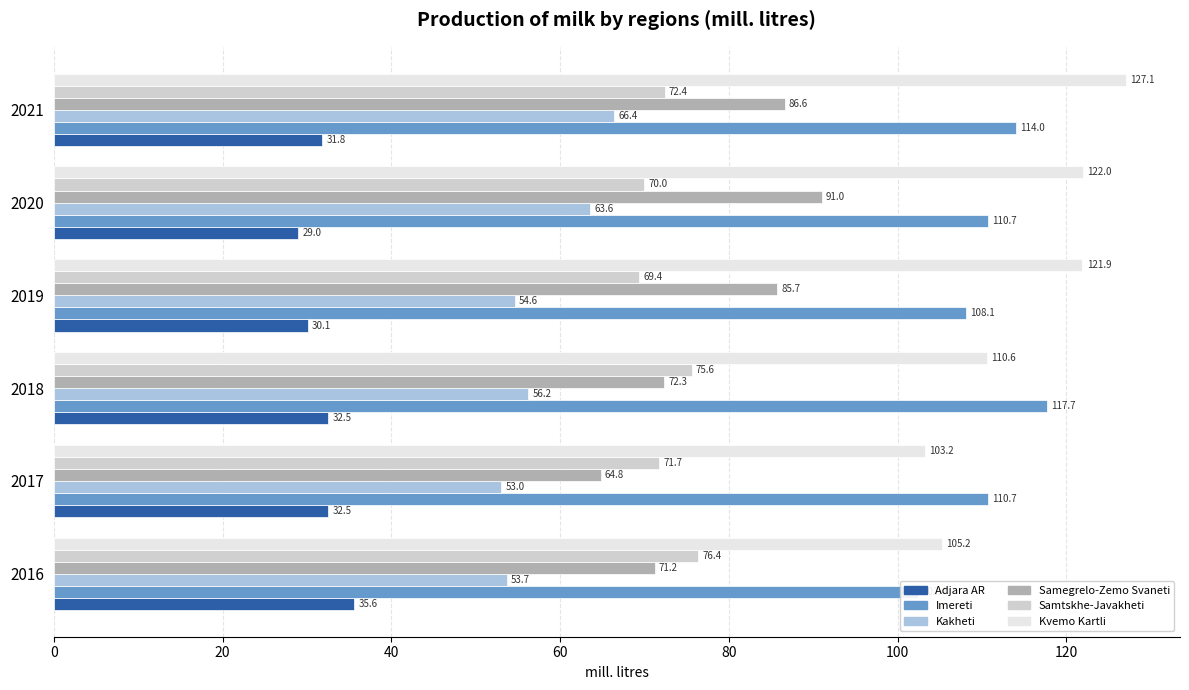

What is the value of the Samegrelo-Zemo Svaneti bar at the 4th from the left?

85.7